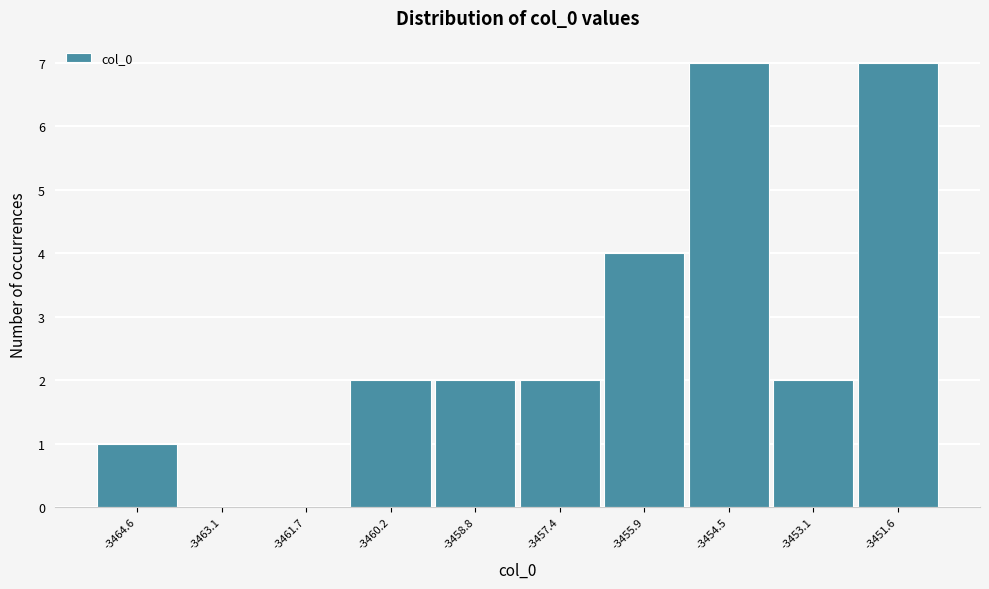

Reading left to right, transcribe all the data shown in this chart.

-3464.6=1	-3463.1=0	-3461.7=0	-3460.2=2	-3458.8=2	-3457.4=2	-3455.9=4	-3454.5=7	-3453.1=2	-3451.6=7